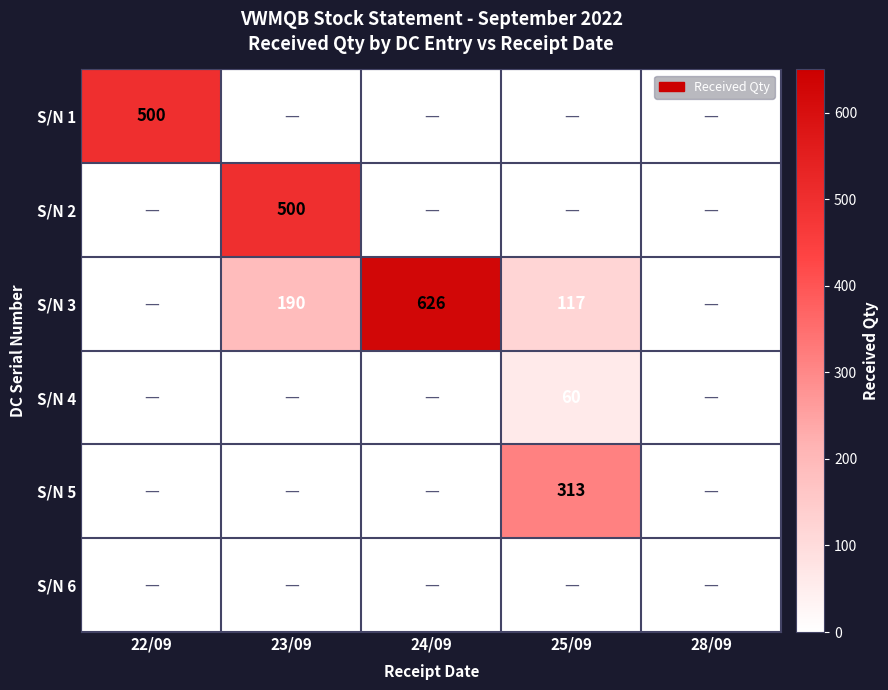

How many data points in S/N 5 are above 0?

1